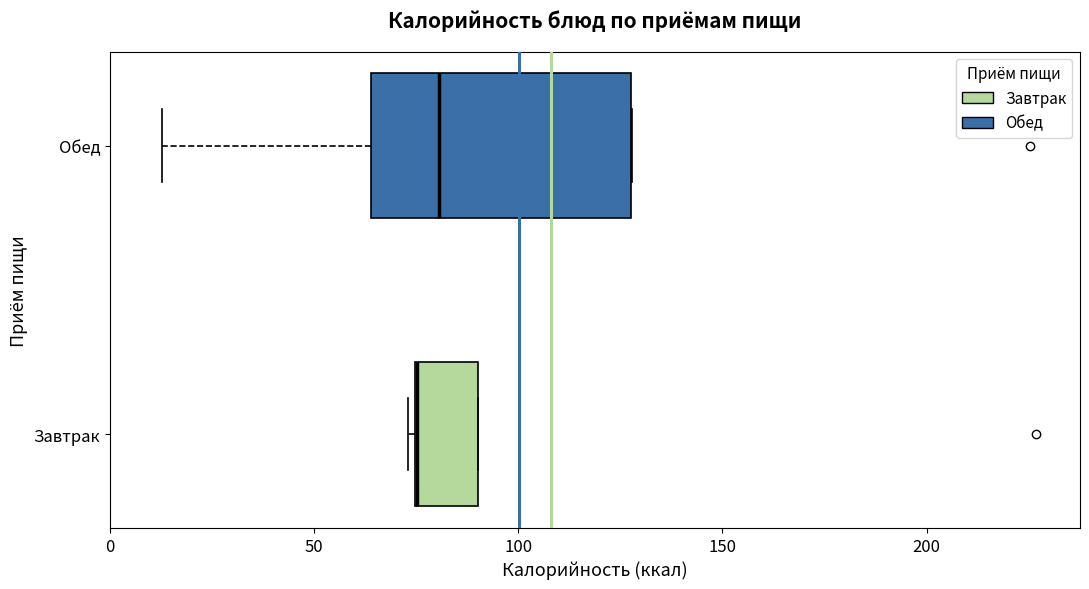

Reading bottom to top, transcribe this box plot: for each box, give where its median line is, the range the box spans, and where its two whiskers end, as read against the x-axis. The values are not printed on the chart, so give them approximately, as read against the axis.

Завтрак: median 75 (drawn on the box's left edge), box 75 to 90, whiskers 75 (just left of the box's left edge) to 90
Обед: median 80, box 65 to 130, whiskers 15 to 130